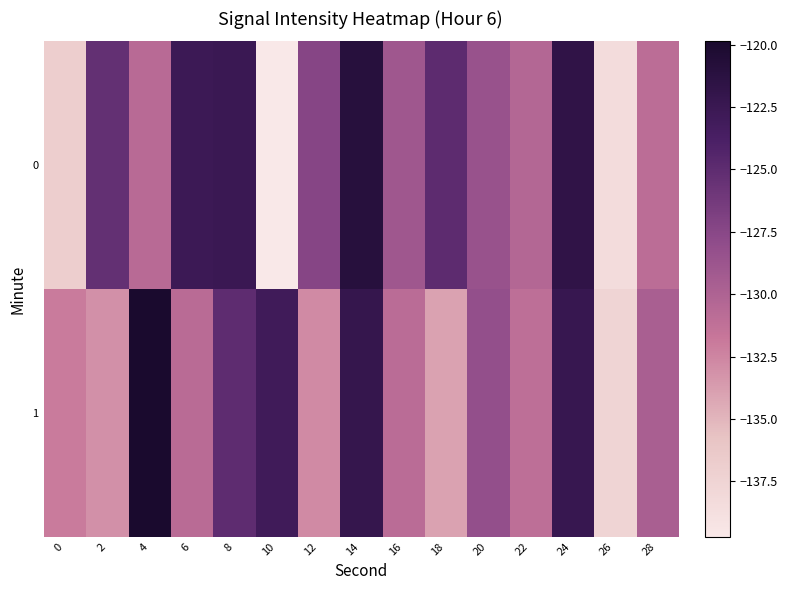

Reading left to right, list all the values displayed in this chart.

0: 0=-136.9	2=-125.3	4=-130.7	6=-122.7	8=-122.5	10=-139.7	12=-127.4	14=-121.0	16=-129.0	18=-125.0	20=-128.5	22=-130.3	24=-121.7	26=-138.3	28=-130.9
1: 0=-132.0	2=-133.1	4=-119.9	6=-130.7	8=-125.1	10=-123.0	12=-132.8	14=-122.2	16=-130.9	18=-134.0	20=-128.2	22=-131.1	24=-122.3	26=-137.5	28=-129.7